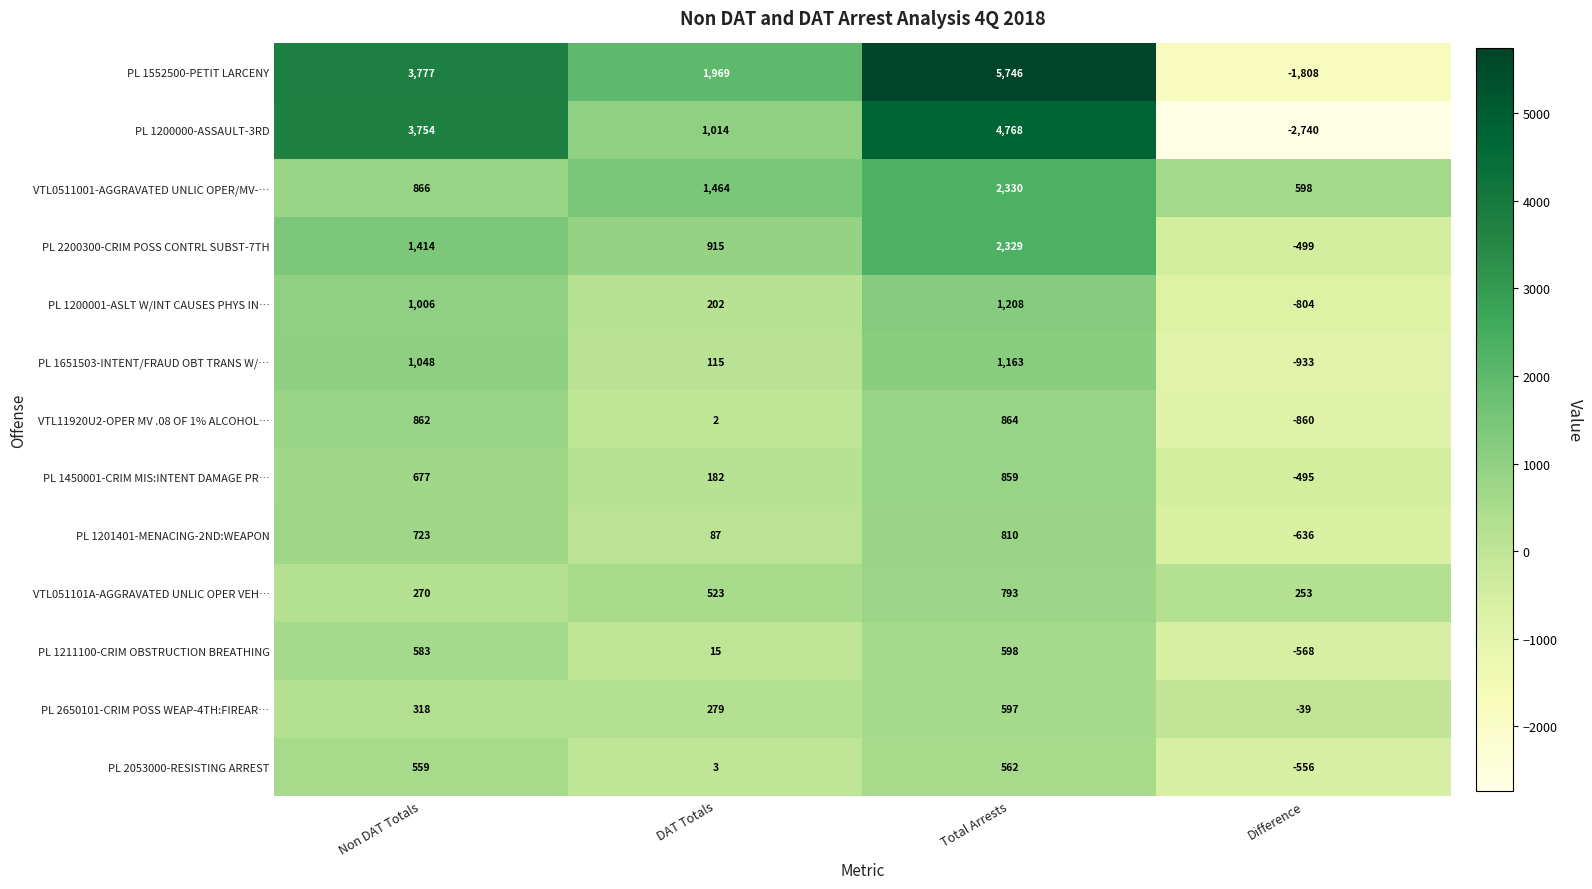

The PL 1201401-MENACING-2ND:WEAPON series shows -636 at Difference. True or false?

True